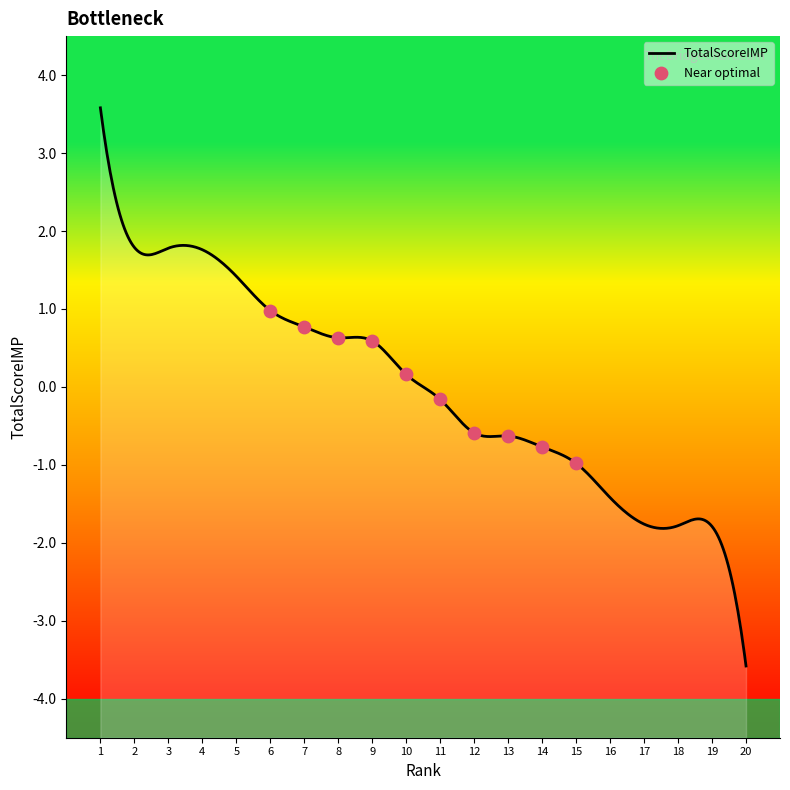

Which has a higher value, 4 or 9?

4